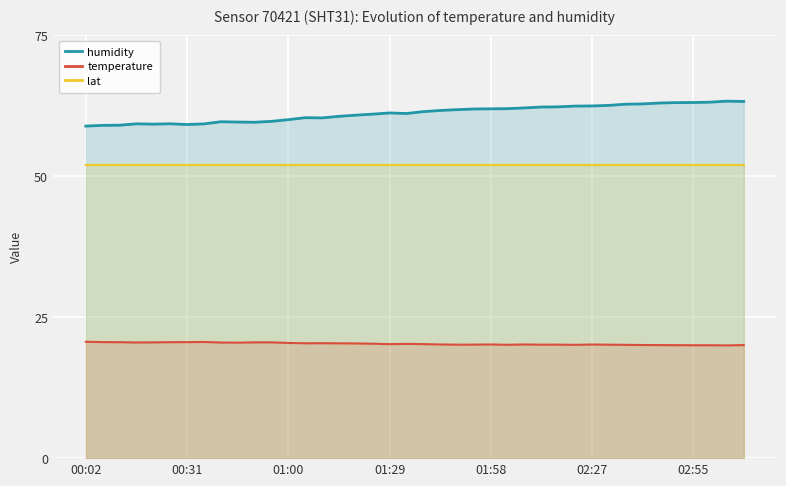

What is the difference between the maximum and minimum values in the humidity series?

4.4